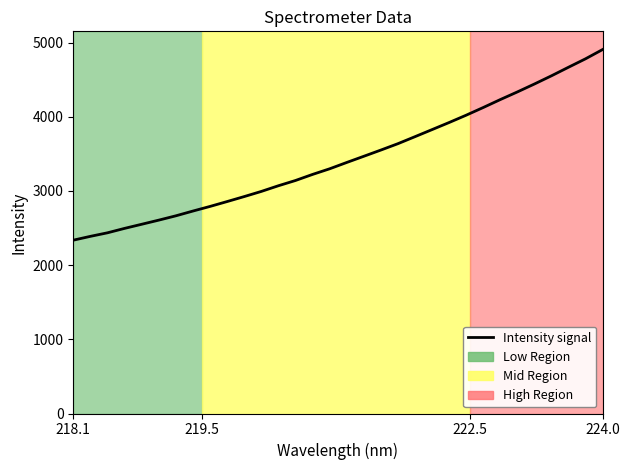

What is the minimum value shown in the chart?

2336.1